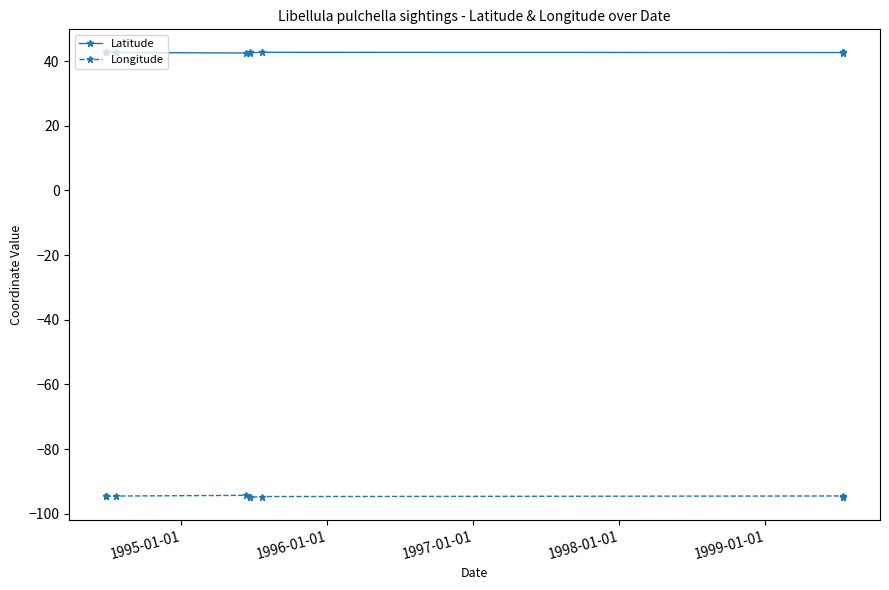

What are all the series names shown in the legend?

Latitude, Longitude